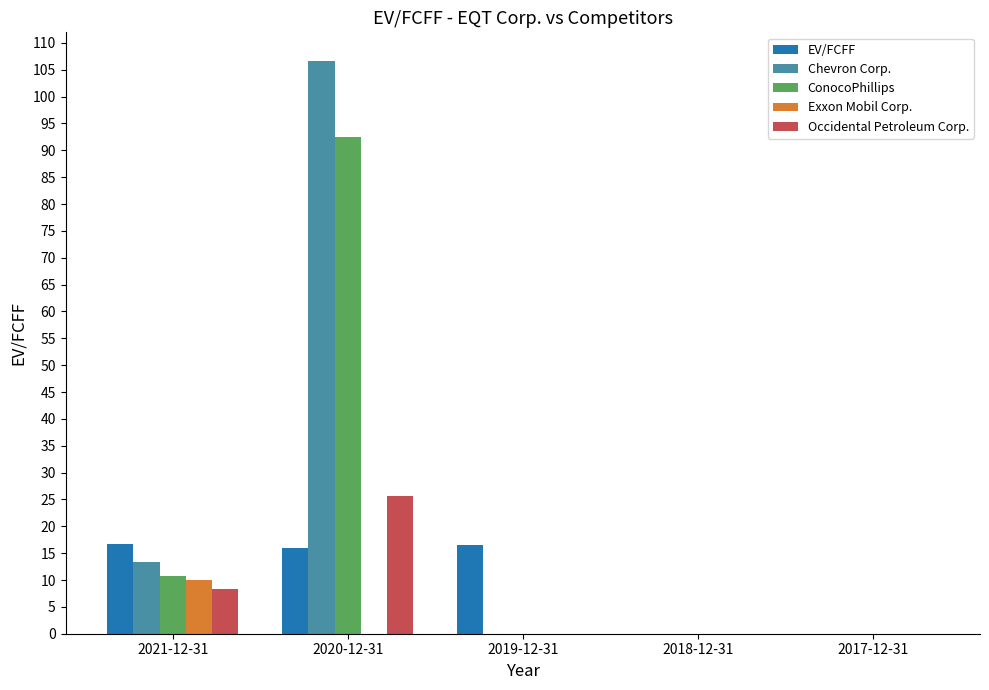

What is the average value of the Occidental Petroleum Corp. series?

6.8